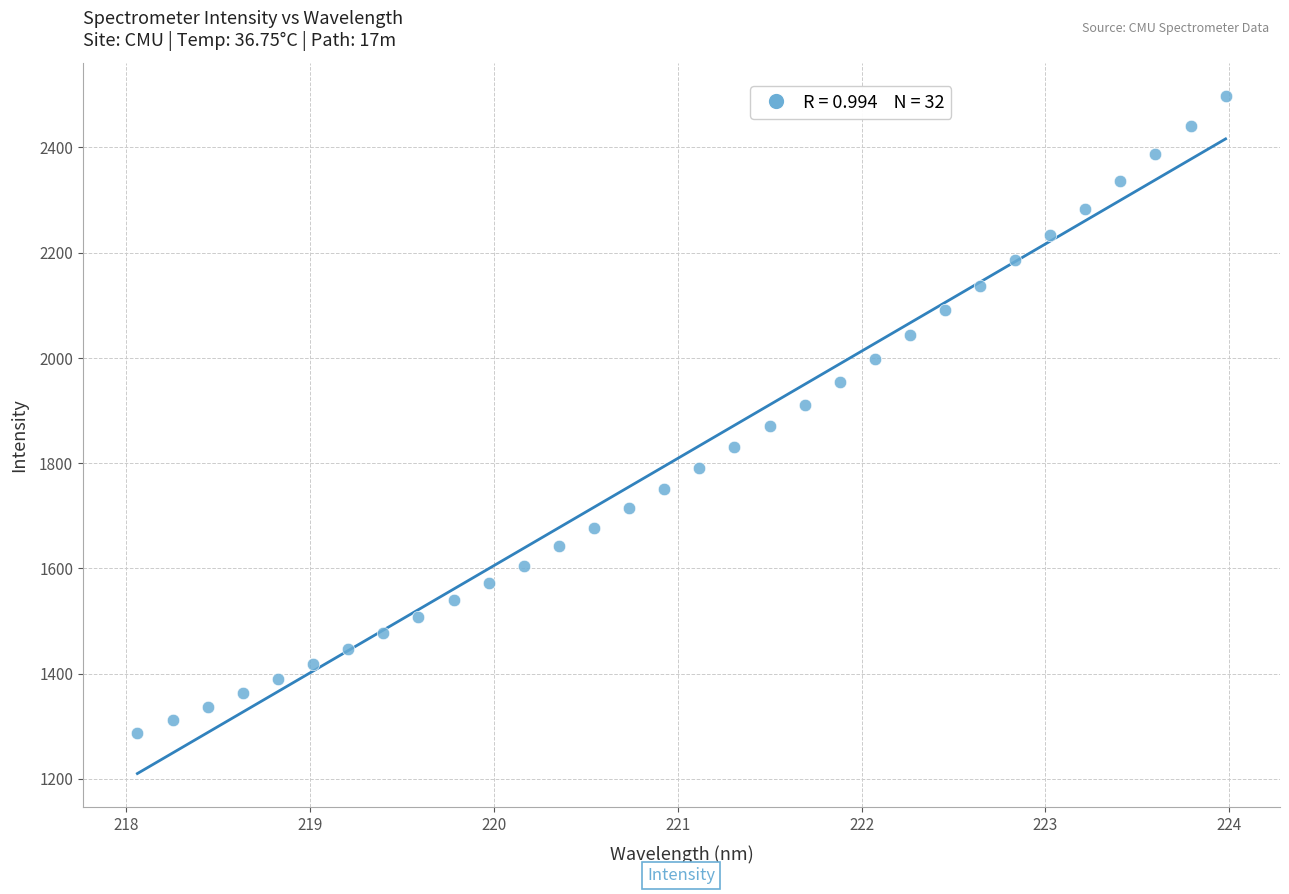

What is the range of Y values (max minus min)?

1210.2